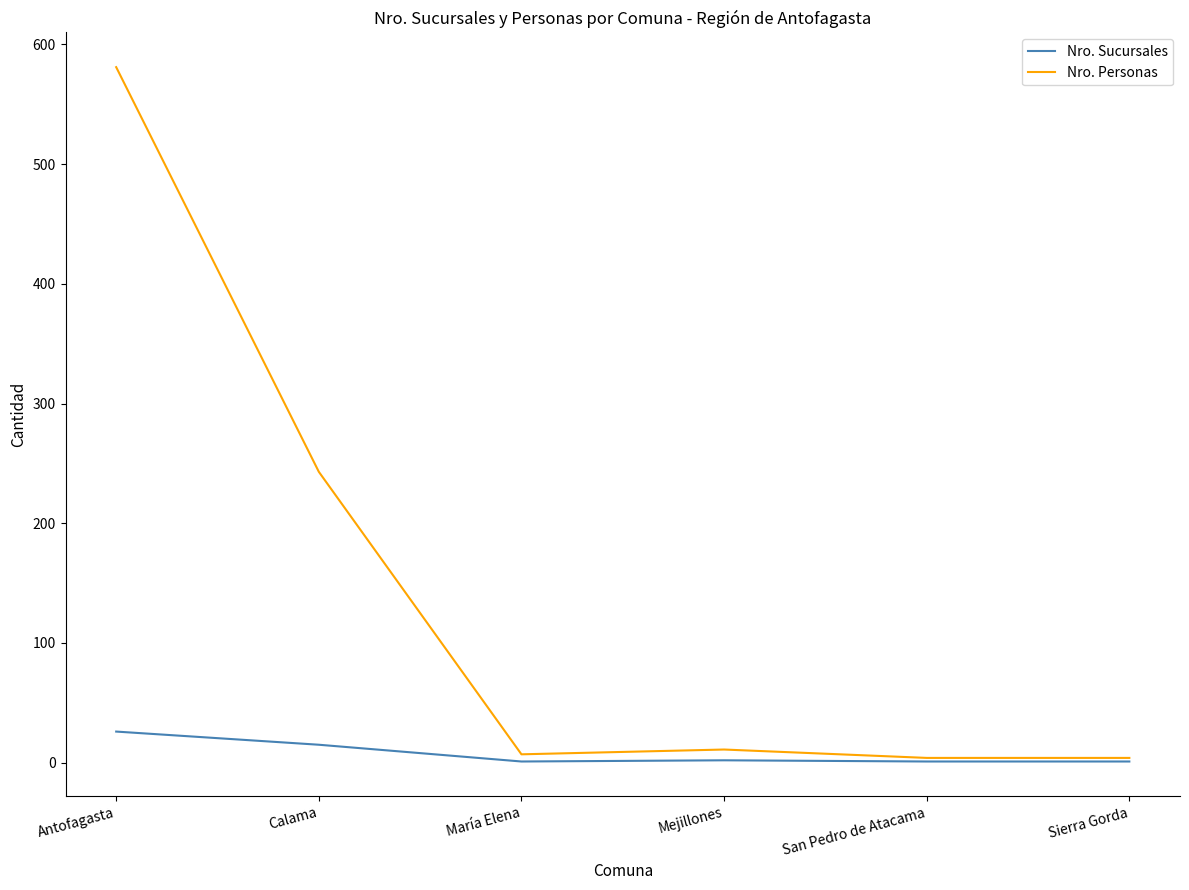

Which series has the largest range (max minus min)?

Nro. Personas